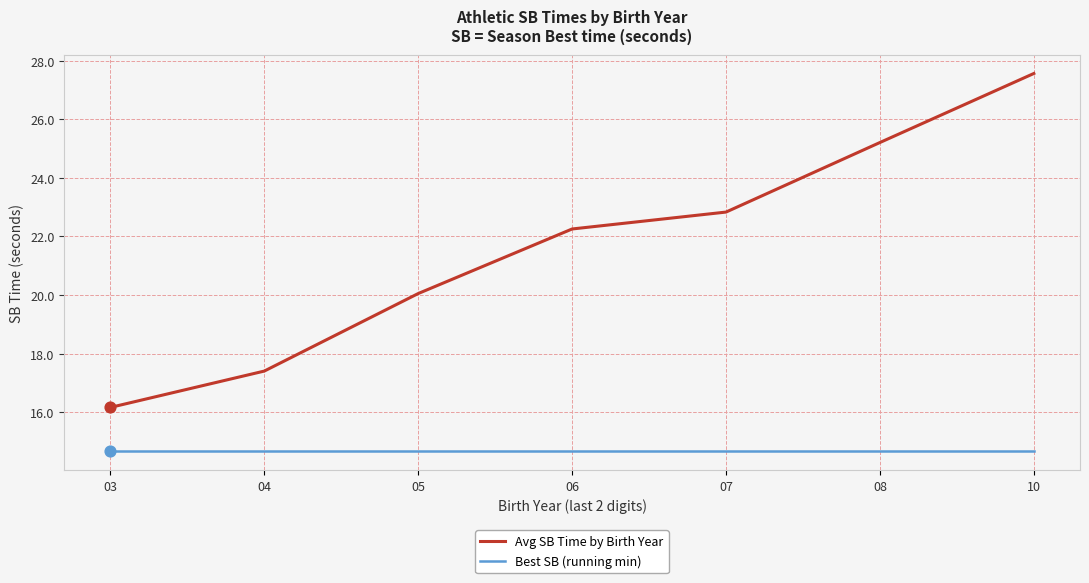

Which series changed the most between 04 and 10?

Avg SB Time by Birth Year